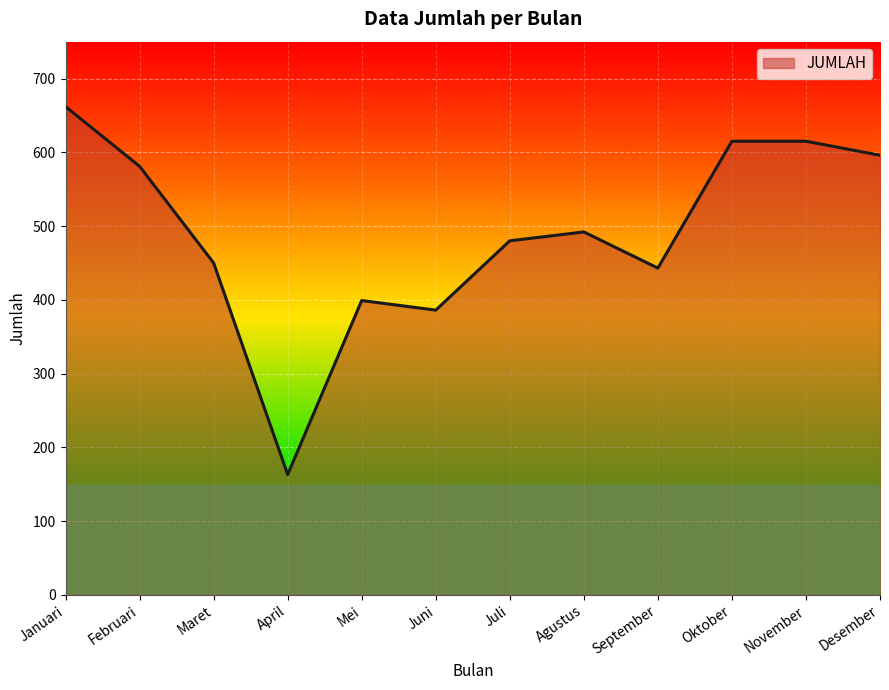

What is the difference between the maximum and minimum values?

499